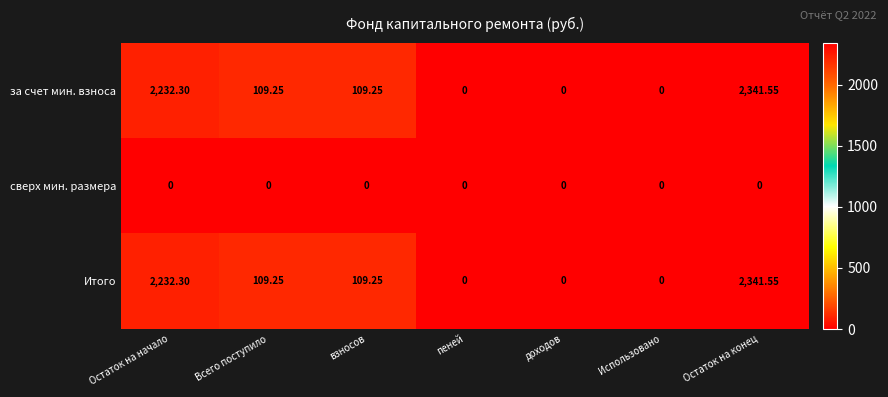

Where does the Итого series first go above 109?

Остаток на начало